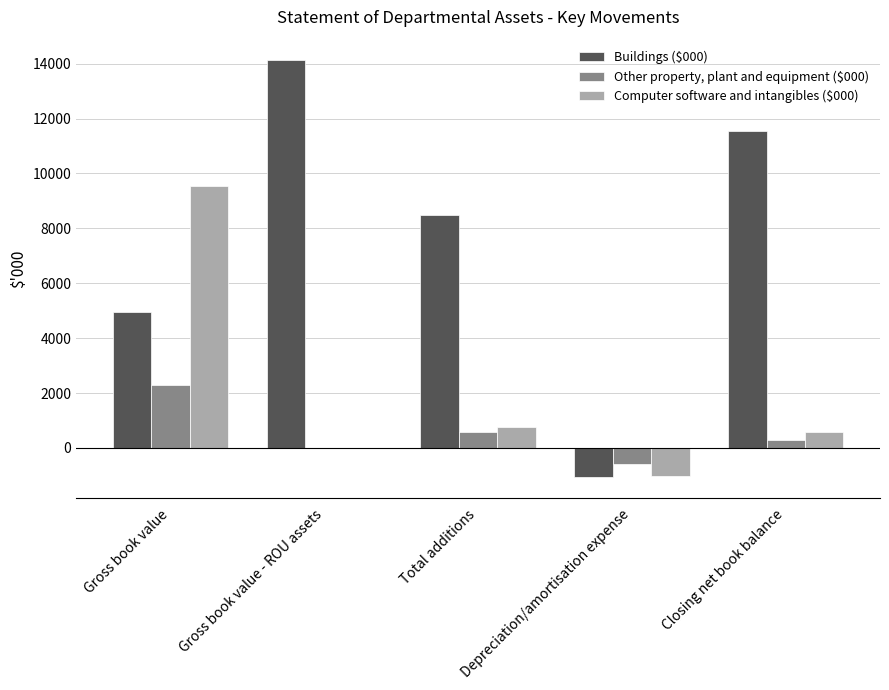

Is it true that Other property, plant and equipment ($000) equals 307 at Closing net book balance?

True